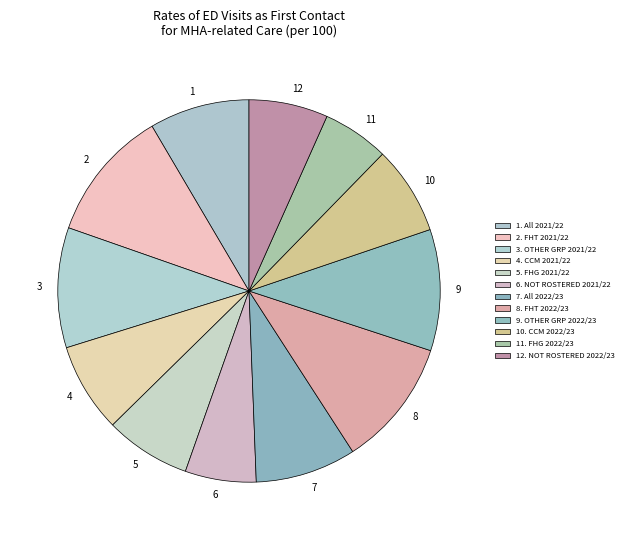

Count the number of slices in the pie.

12